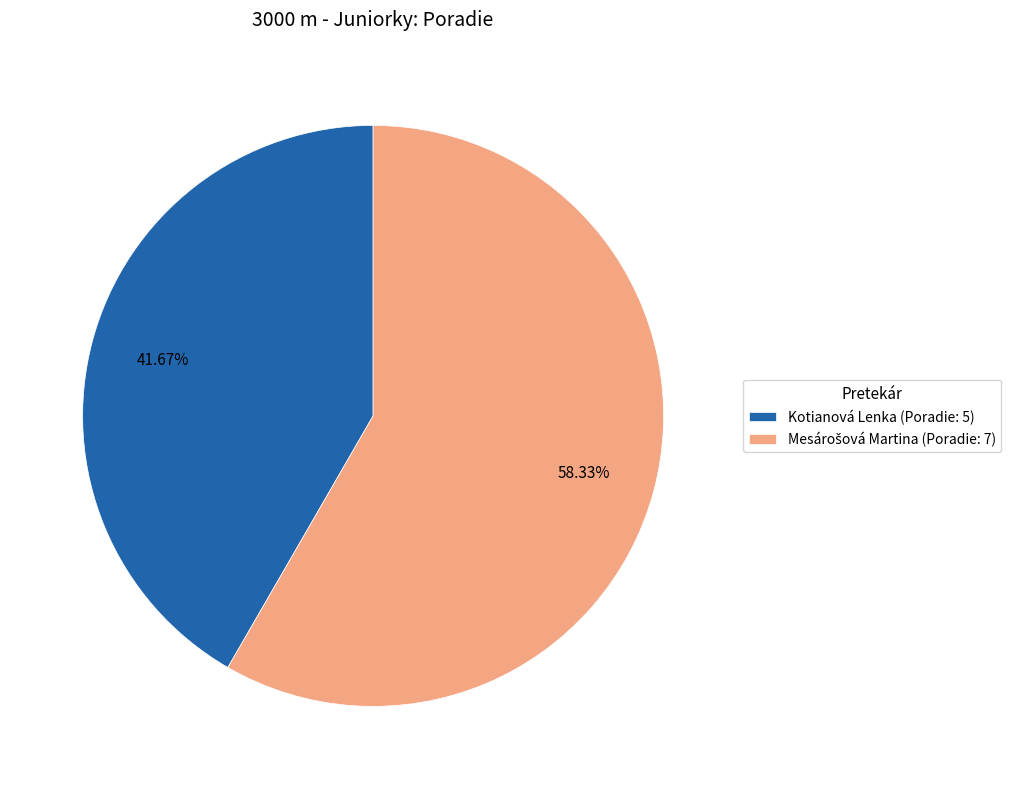

Does any single category account for the majority?

Yes